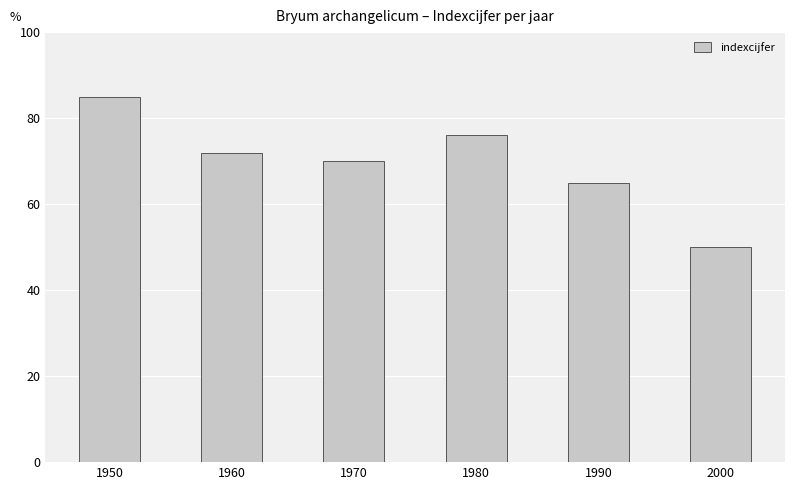

What is the minimum value shown in the chart?

50